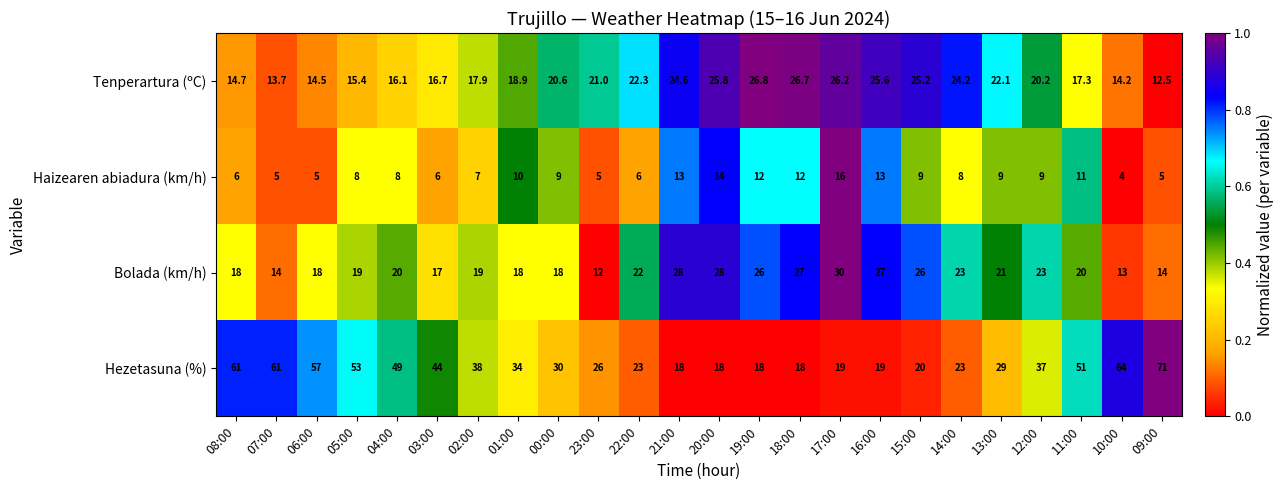

What is the sum of the Hezetasuna (%) values at 02:00 and 22:00?

61.0